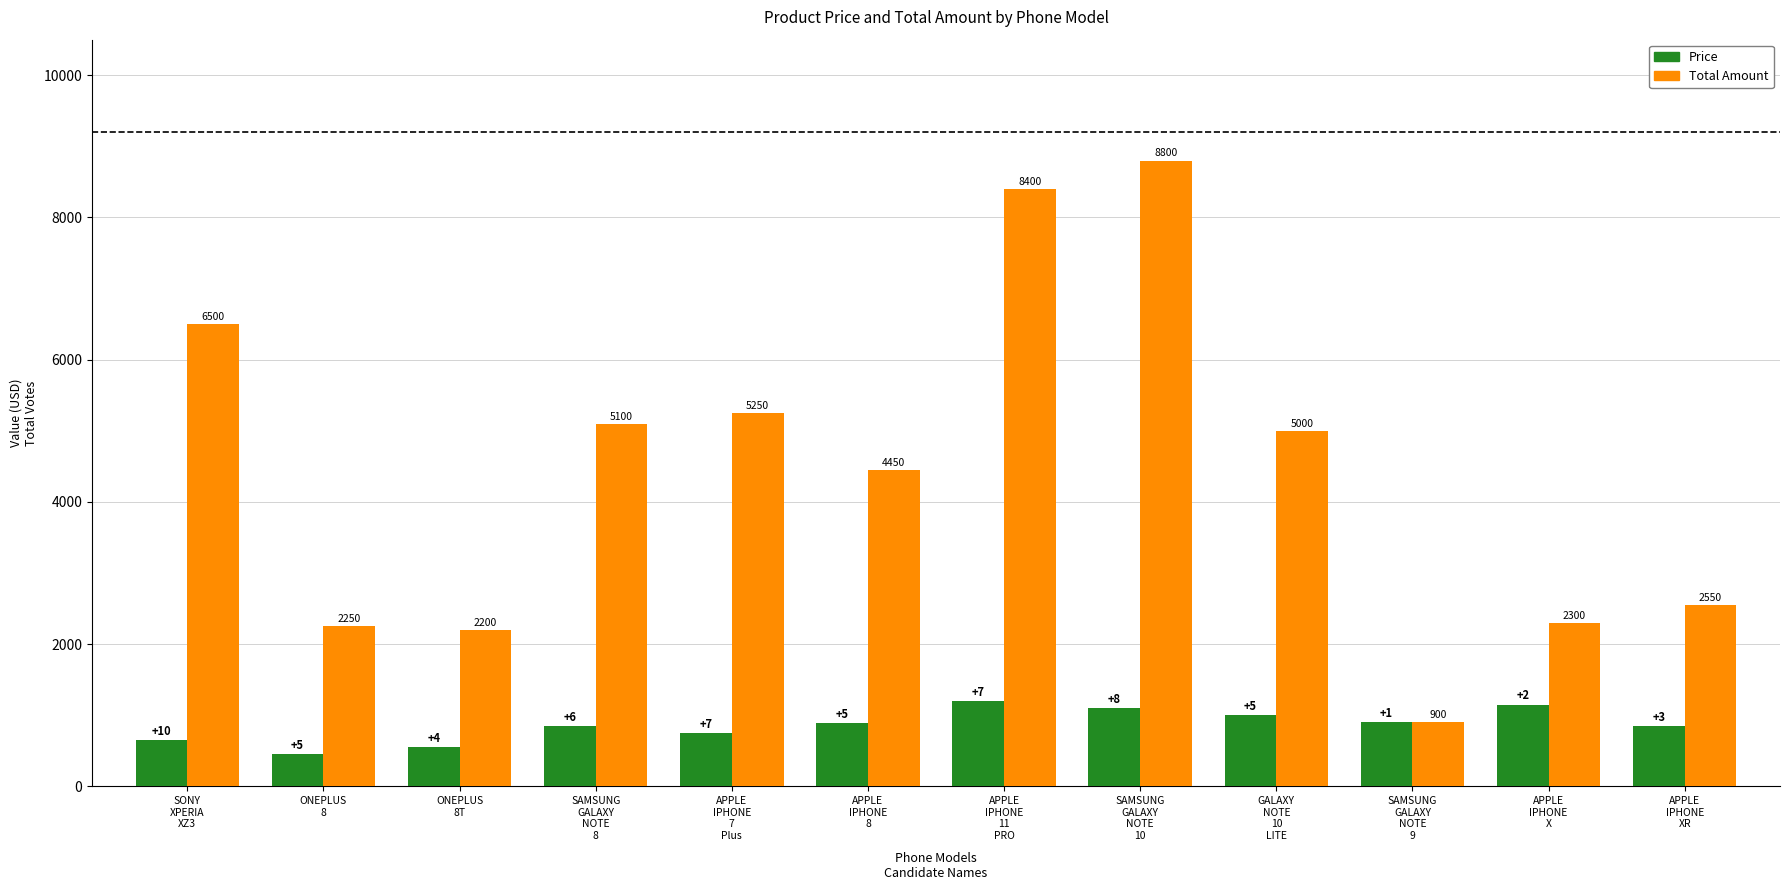

The Total Amount series shows 3649 at APPLE
IPHONE
XR. True or false?

False